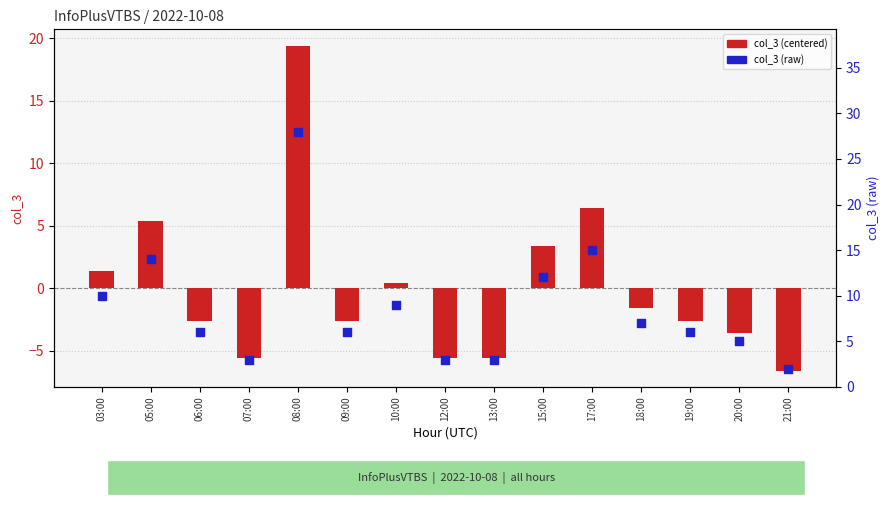

Which series reaches the maximum Y coordinate?

col_3 (raw)